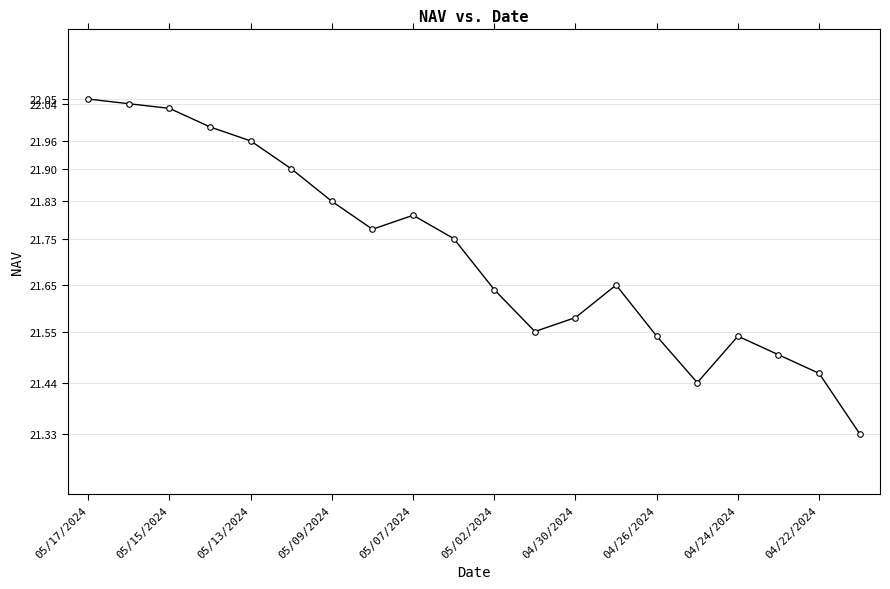

Does the chart display data point markers on the line(s)?

Yes